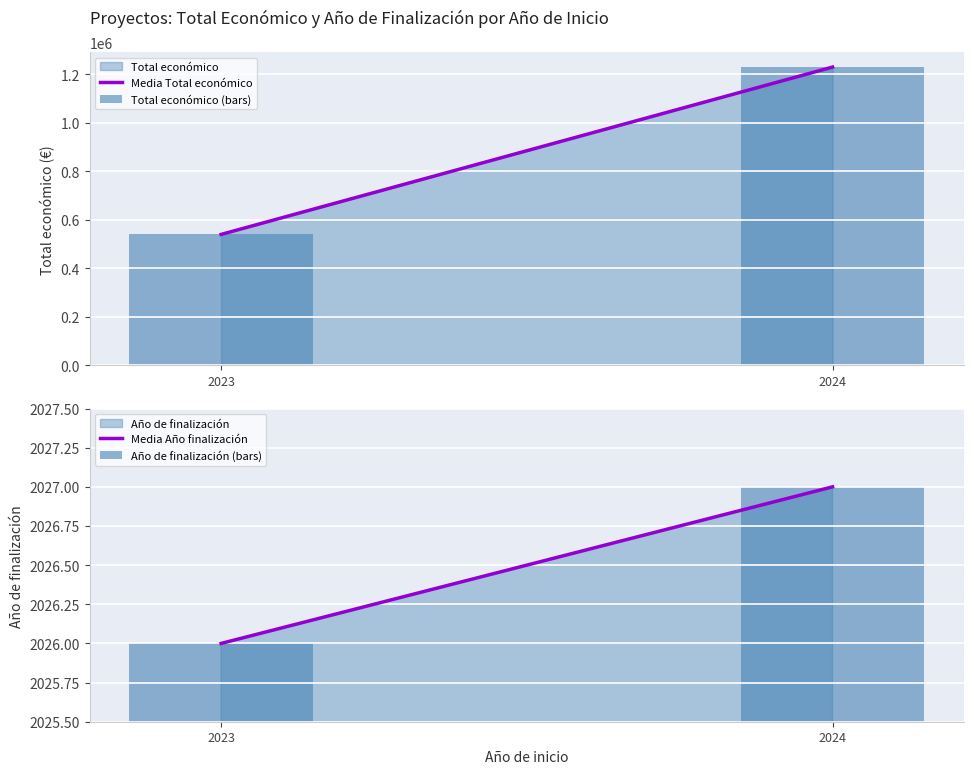

Where is Media Año finalización nearest to the value 2026?

2023